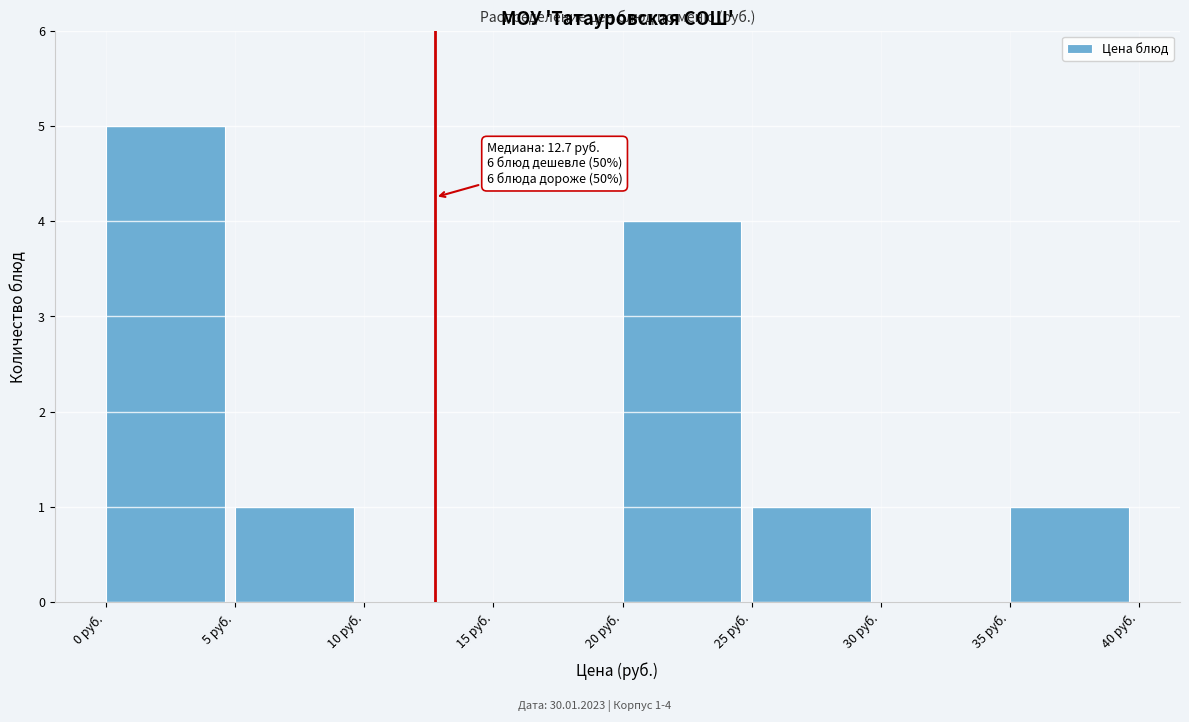

Which range on the x-axis has the tallest bar?

0 to 5